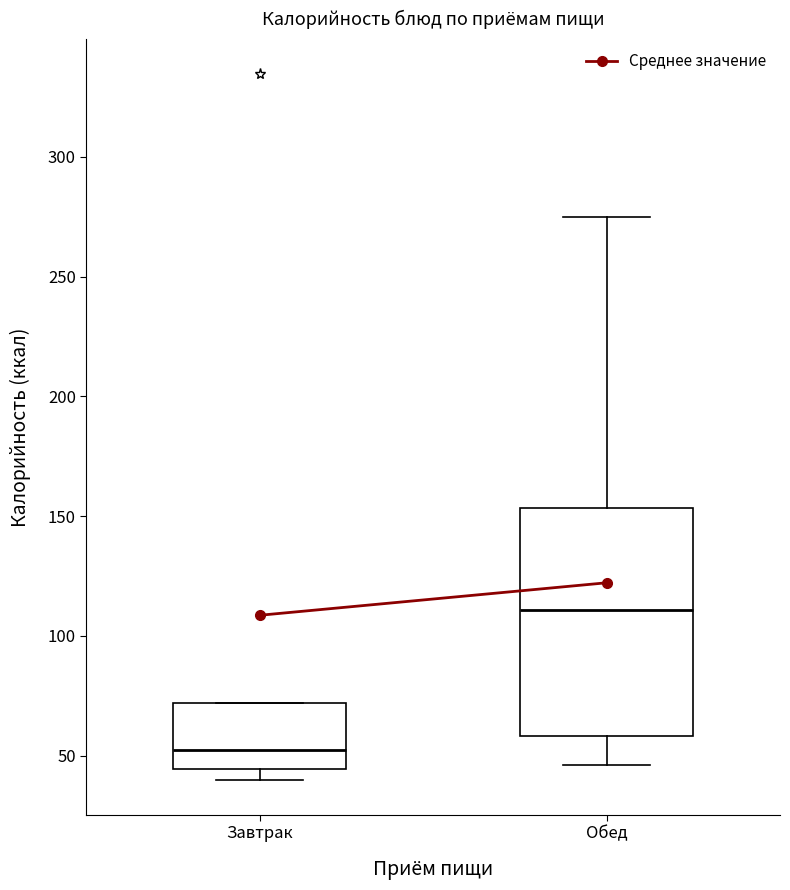

Which box has the highest median line?

Обед